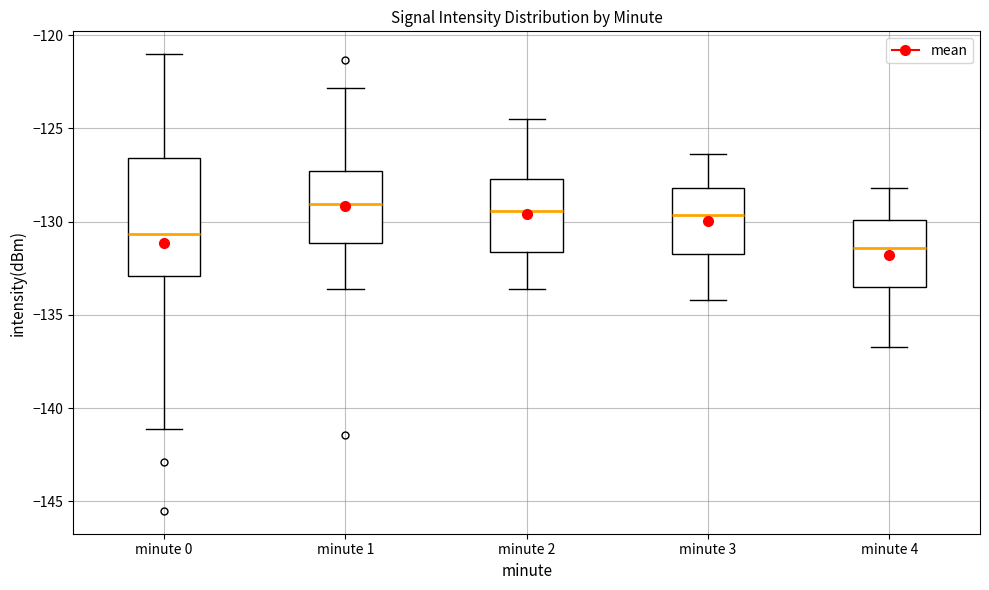

Where does the upper whisker of the box for minute 2 end on the y-axis? The values are not printed on the chart, so give them approximately, as read against the axis.

-124.5